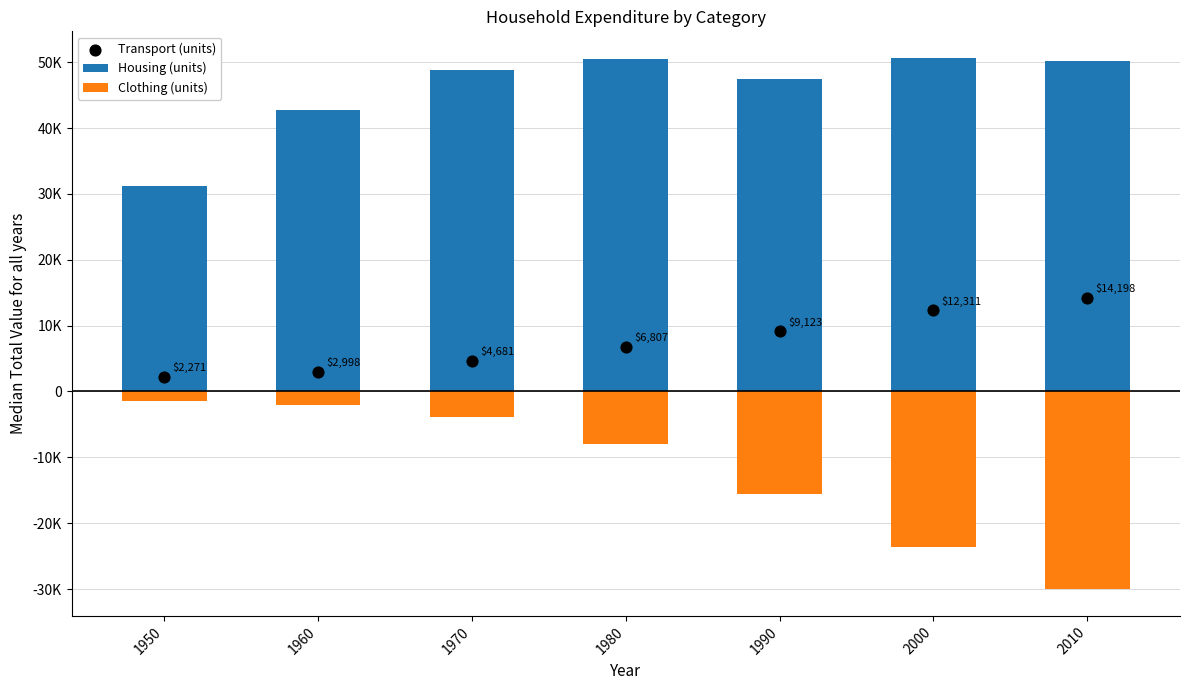

At how many categories does at least one series exceed 43332?

5